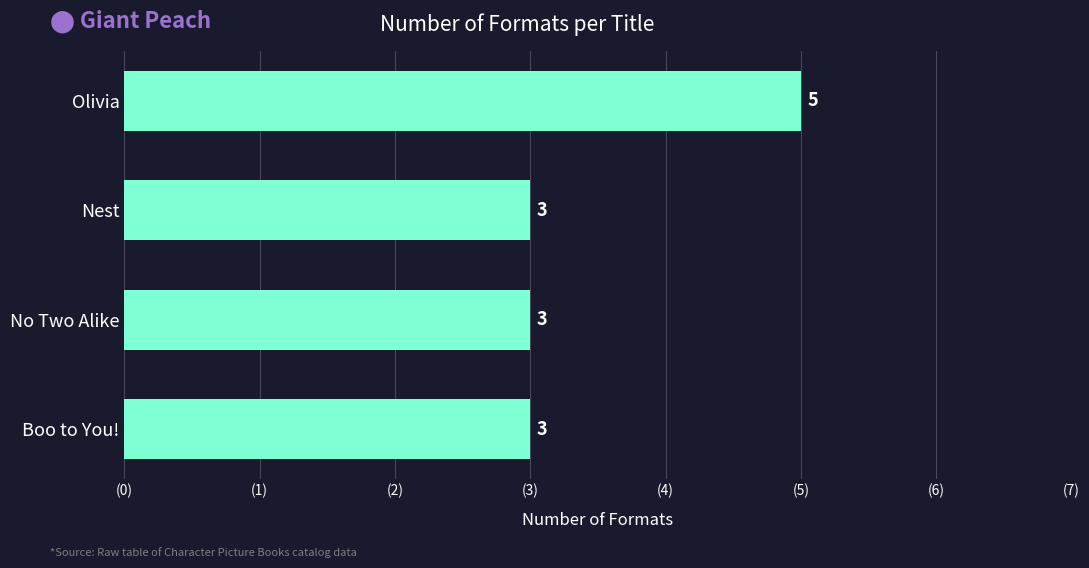

What value does the data have at Nest?

3